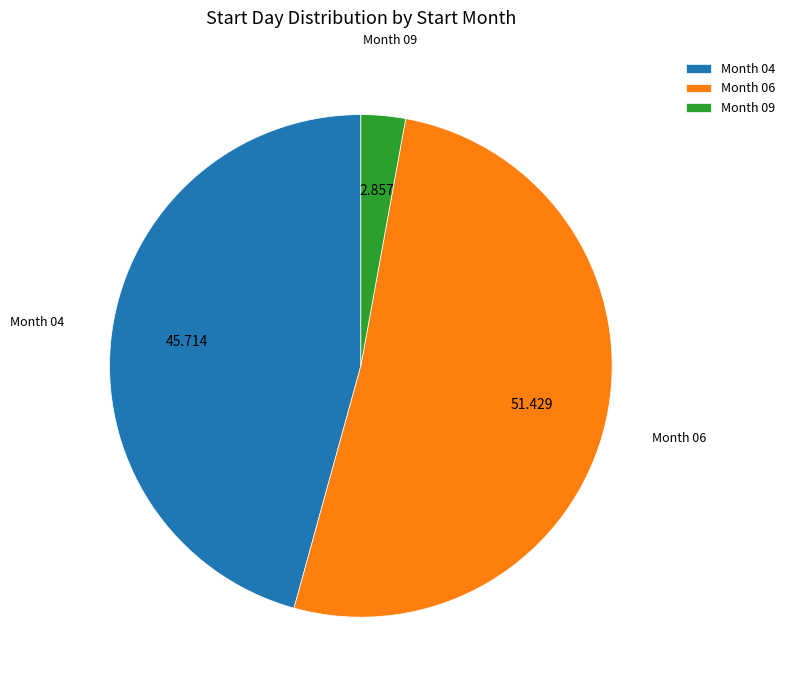

Rank the categories by value from lowest to highest.

Month 09, Month 04, Month 06